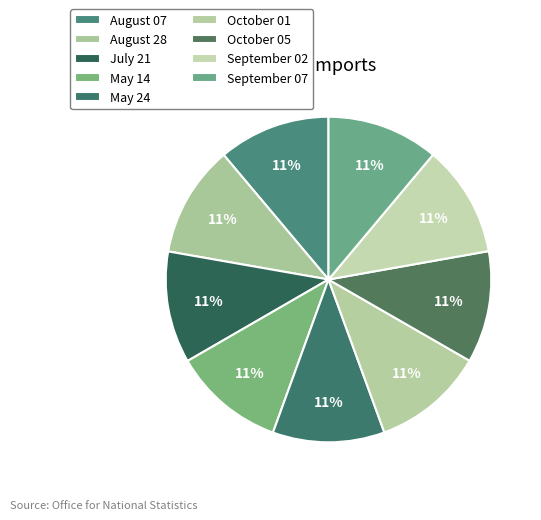

How much of the chart is everything except September 02?

88.9%